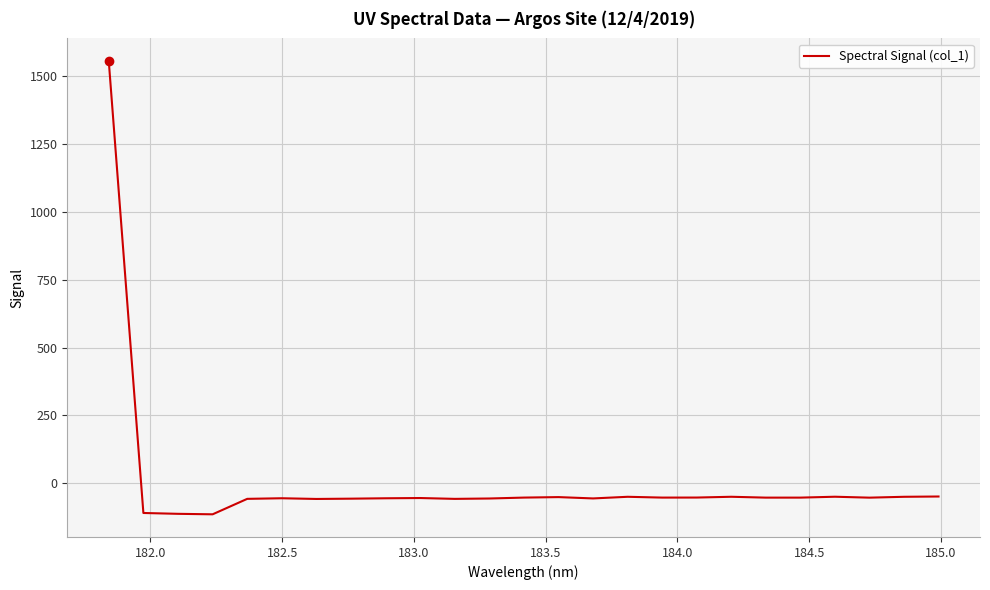

What is the smallest value displayed?

-113.8